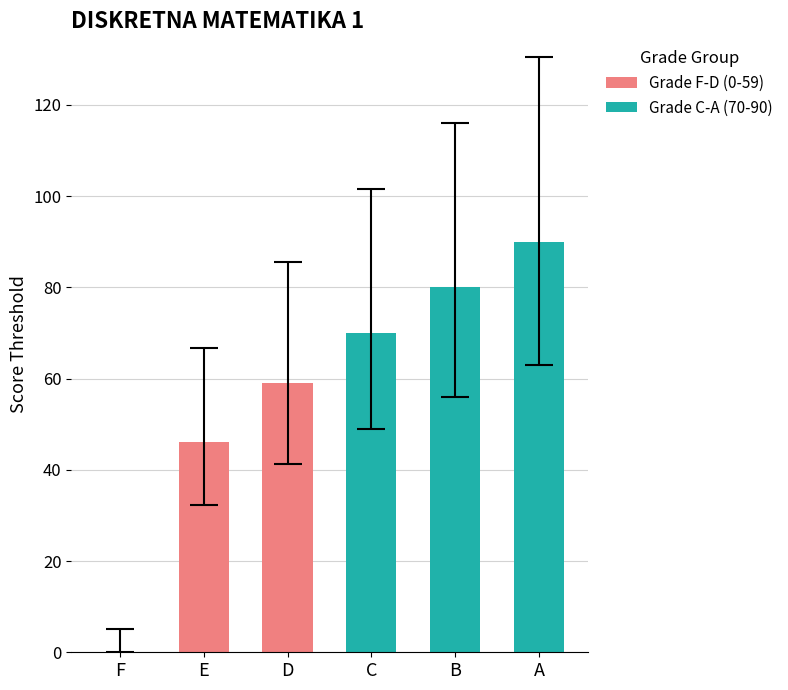

How many data points in Grade C-A (70-90) are less than 80?

1